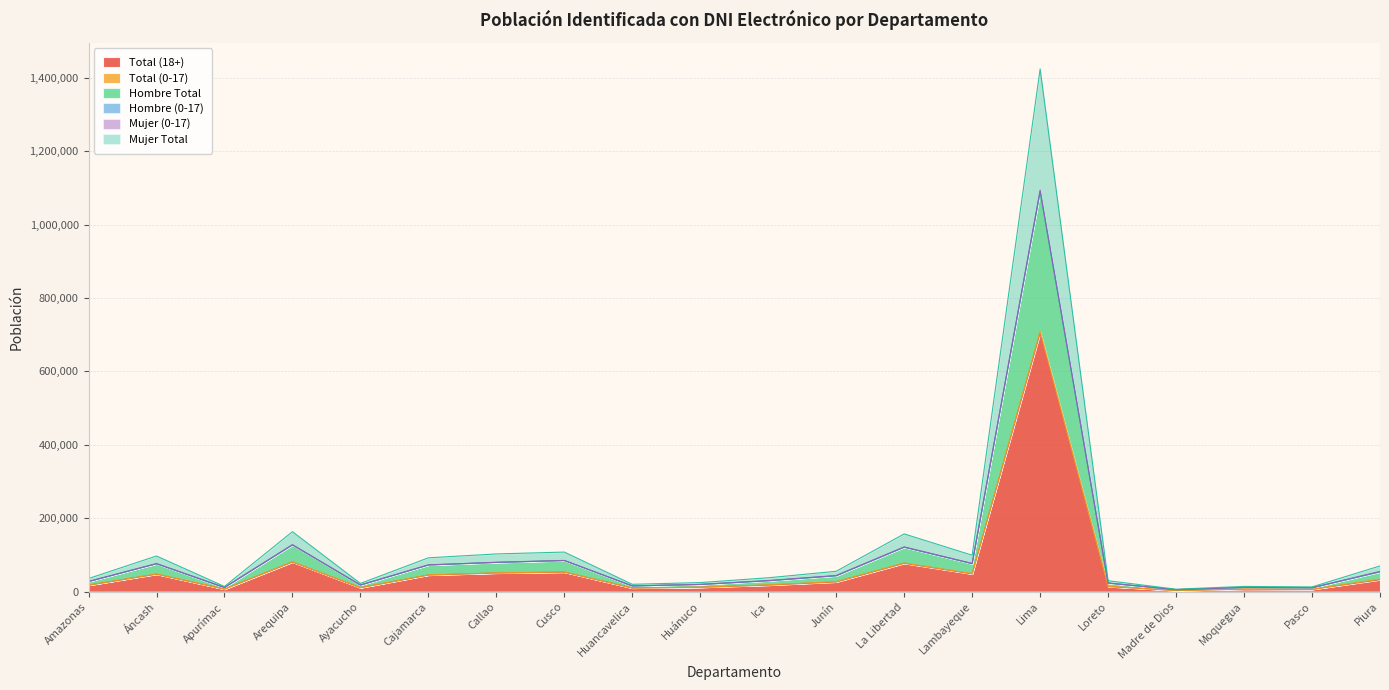

True or false: Total (18+) has a value of 53231 at Cusco.

True